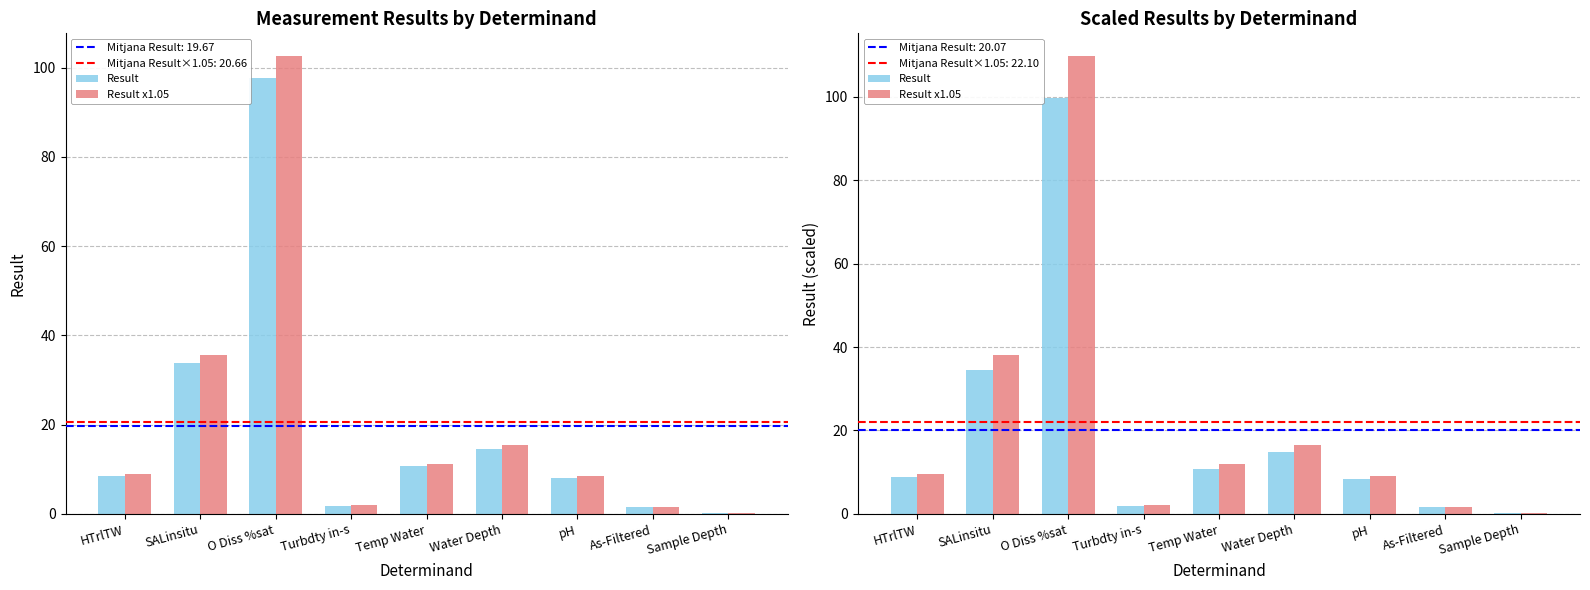

Reading right to left, what are all the values shown in this chart?

Result: 0.2	1.5	8.3	14.9	10.8	1.8	99.7	34.6	8.8
Result x1.05: 0.2	1.7	9.1	16.4	11.9	2.0	109.8	38.1	9.6